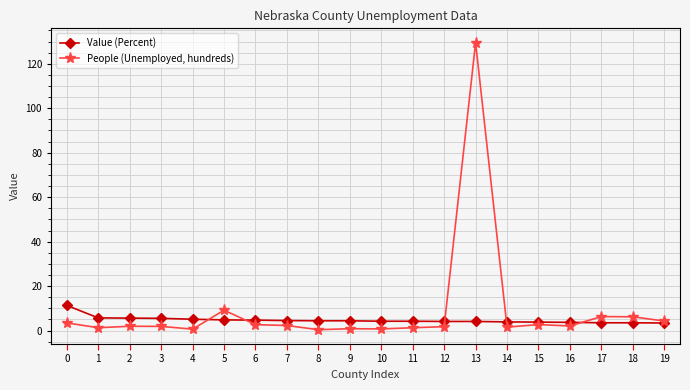

What are all the series names shown in the legend?

Value (Percent), People (Unemployed, hundreds)